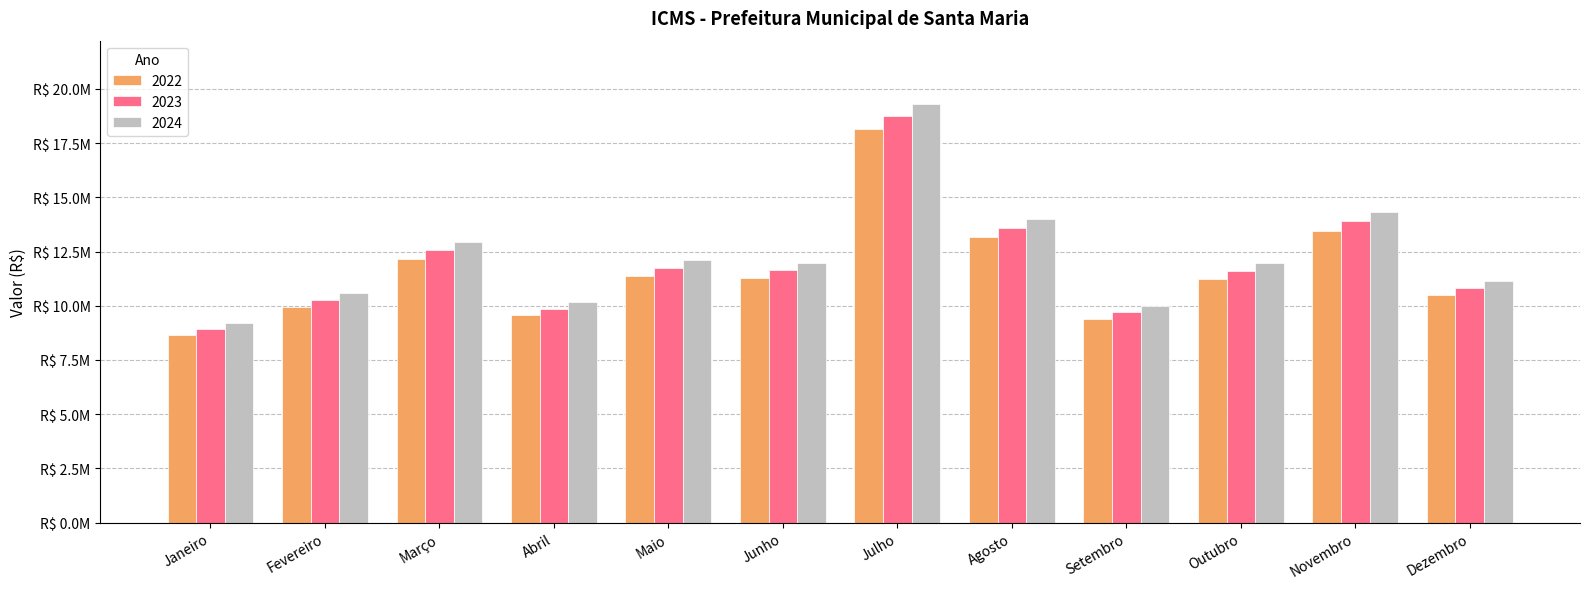

What is the label of the 3rd bar from the right?

Outubro